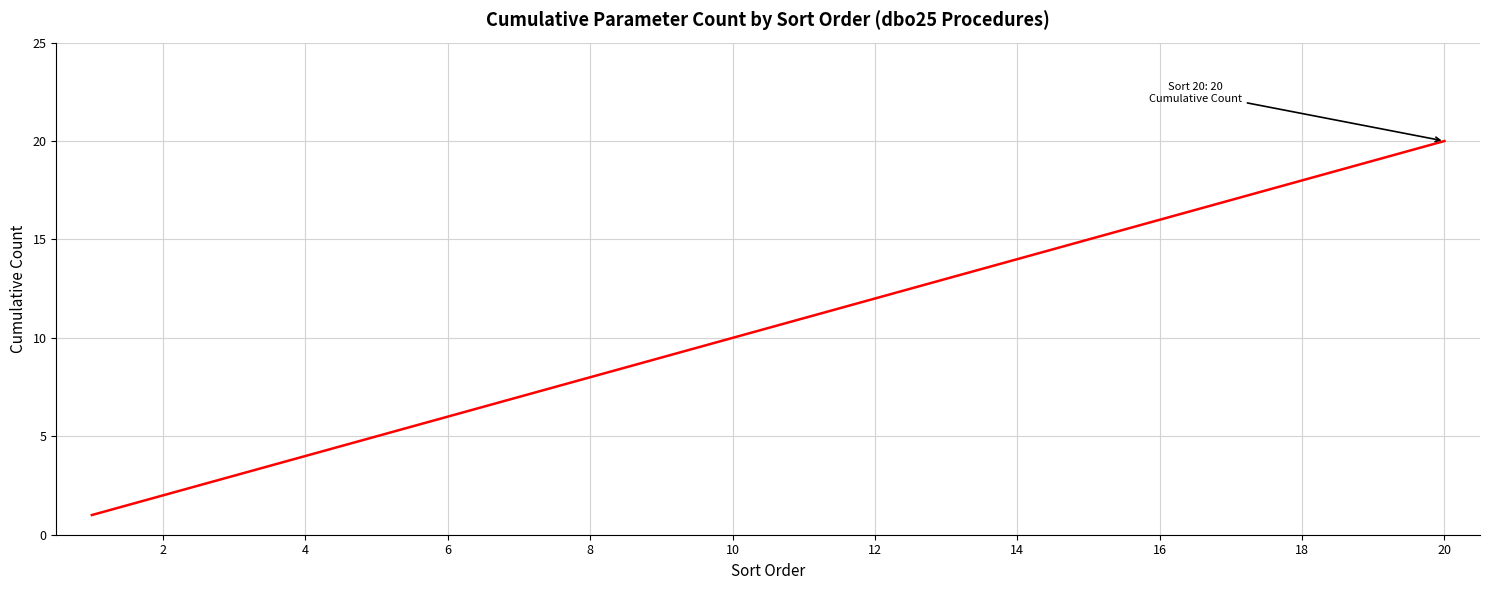

What is the greatest value displayed?

20